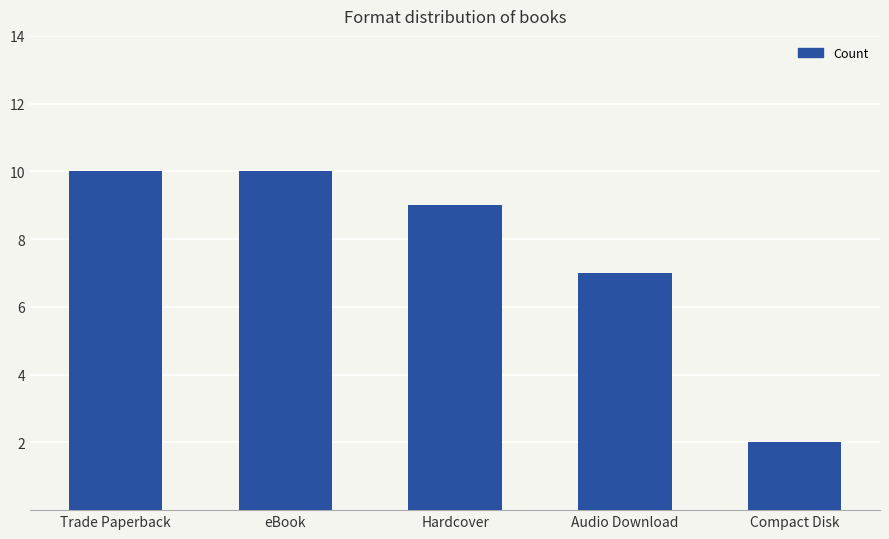

Reading left to right, list all the values displayed in this chart.

Trade Paperback=10	eBook=10	Hardcover=9	Audio Download=7	Compact Disk=2